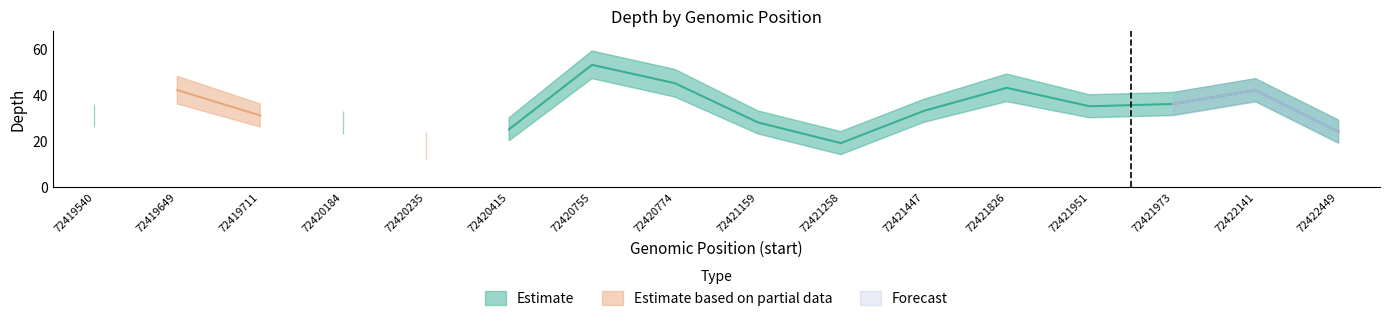

What is the average value of the depth_lower series?

28